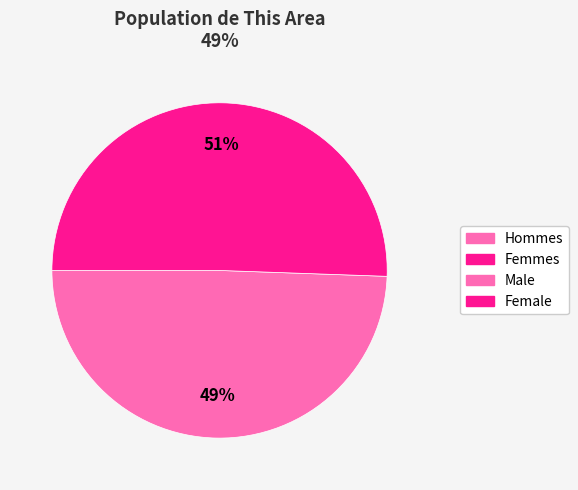

Is there any slice that represents more than half of the pie?

Yes